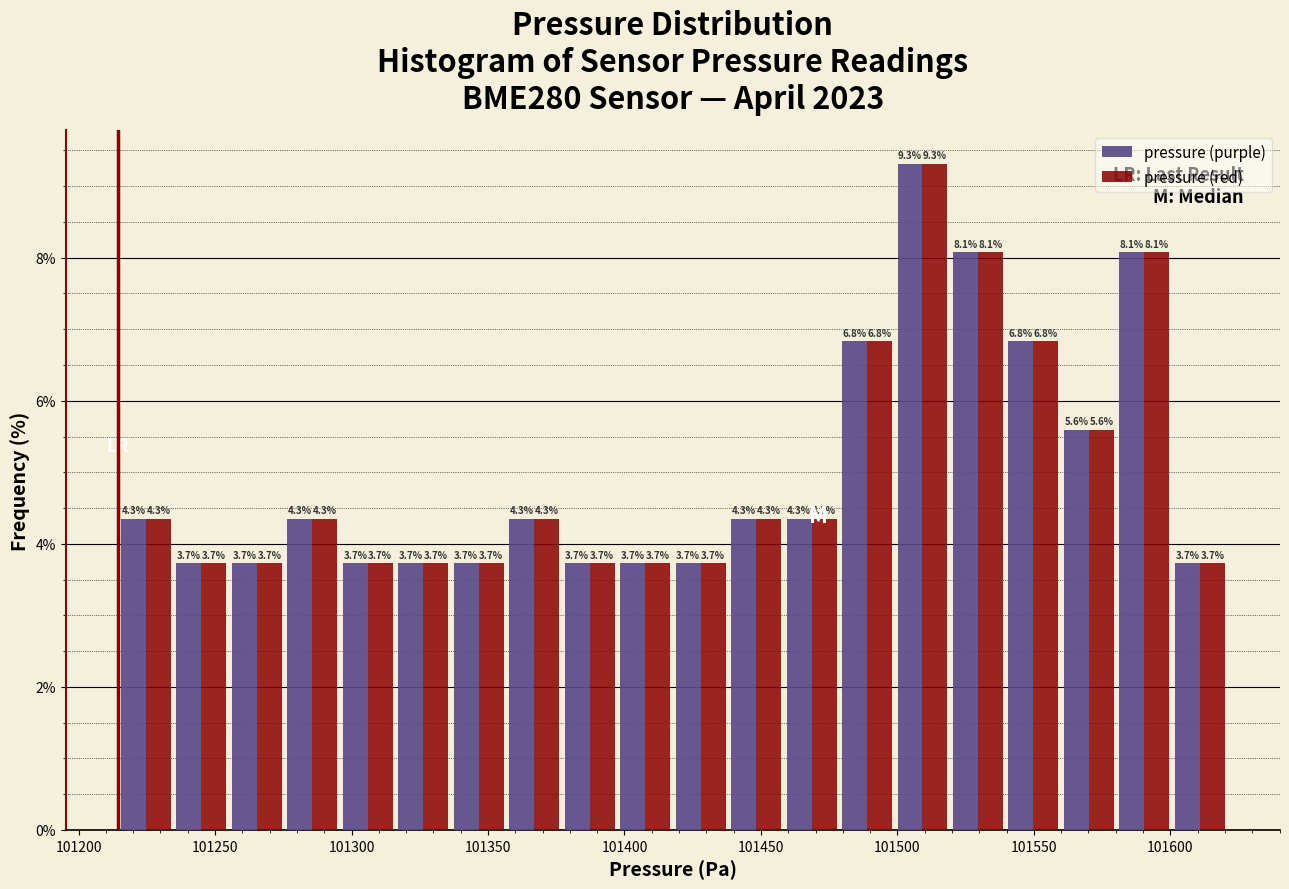

Reading left to right, list every range on the x-axis with the height of the bar of each series over it. The bar edges are not printed on the chart, so give them approximately, as read against the axis.

101215 to 101235: pressure (purple)=4.3	pressure (red)=4.3
101235 to 101255: pressure (purple)=3.7	pressure (red)=3.7
101255 to 101275: pressure (purple)=3.7	pressure (red)=3.7
101275 to 101295: pressure (purple)=4.3	pressure (red)=4.3
101295 to 101315: pressure (purple)=3.7	pressure (red)=3.7
101315 to 101335: pressure (purple)=3.7	pressure (red)=3.7
101335 to 101355: pressure (purple)=3.7	pressure (red)=3.7
101355 to 101375: pressure (purple)=4.3	pressure (red)=4.3
101375 to 101395: pressure (purple)=3.7	pressure (red)=3.7
101395 to 101420: pressure (purple)=3.7	pressure (red)=3.7
101420 to 101440: pressure (purple)=3.7	pressure (red)=3.7
101440 to 101460: pressure (purple)=4.3	pressure (red)=4.3
101460 to 101480: pressure (purple)=4.3	pressure (red)=4.3
101480 to 101500: pressure (purple)=6.8	pressure (red)=6.8
101500 to 101520: pressure (purple)=9.3	pressure (red)=9.3
101520 to 101540: pressure (purple)=8.1	pressure (red)=8.1
101540 to 101560: pressure (purple)=6.8	pressure (red)=6.8
101560 to 101580: pressure (purple)=5.6	pressure (red)=5.6
101580 to 101600: pressure (purple)=8.1	pressure (red)=8.1
101600 to 101620: pressure (purple)=3.7	pressure (red)=3.7